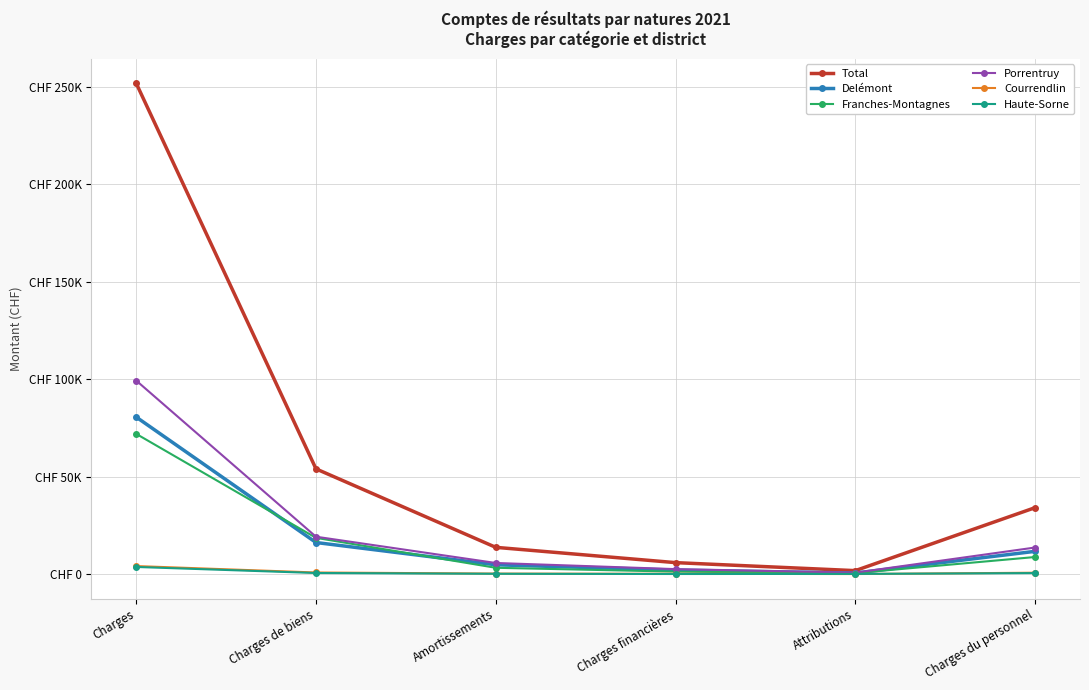

At which label does Courrendlin reach its minimum?

Attributions